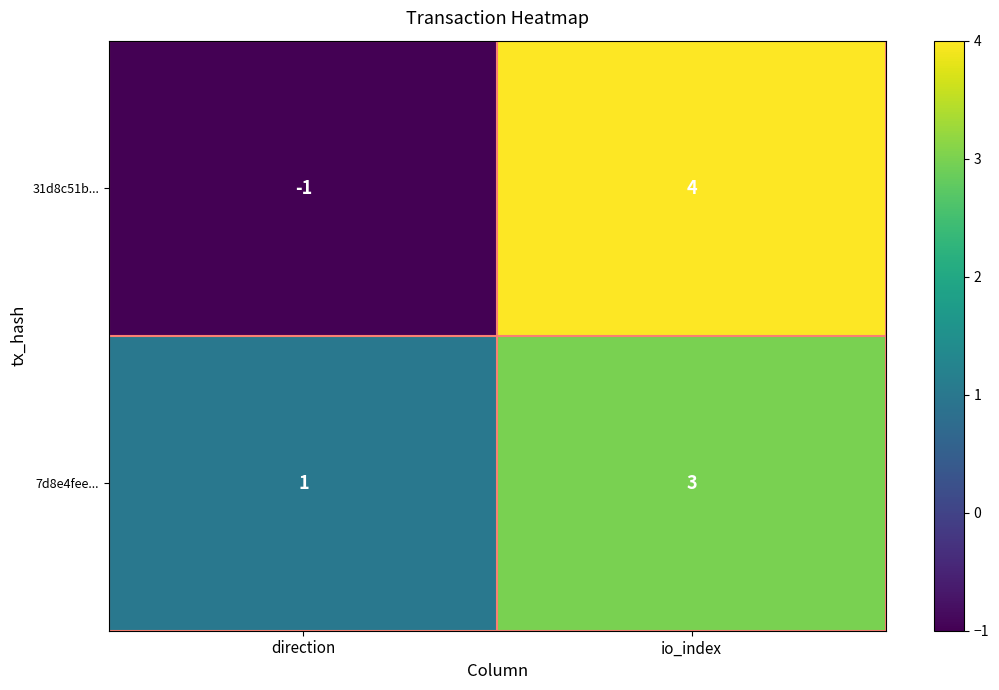

Rank the series by their maximum value, from lowest to highest.

7d8e4fee..., 31d8c51b...